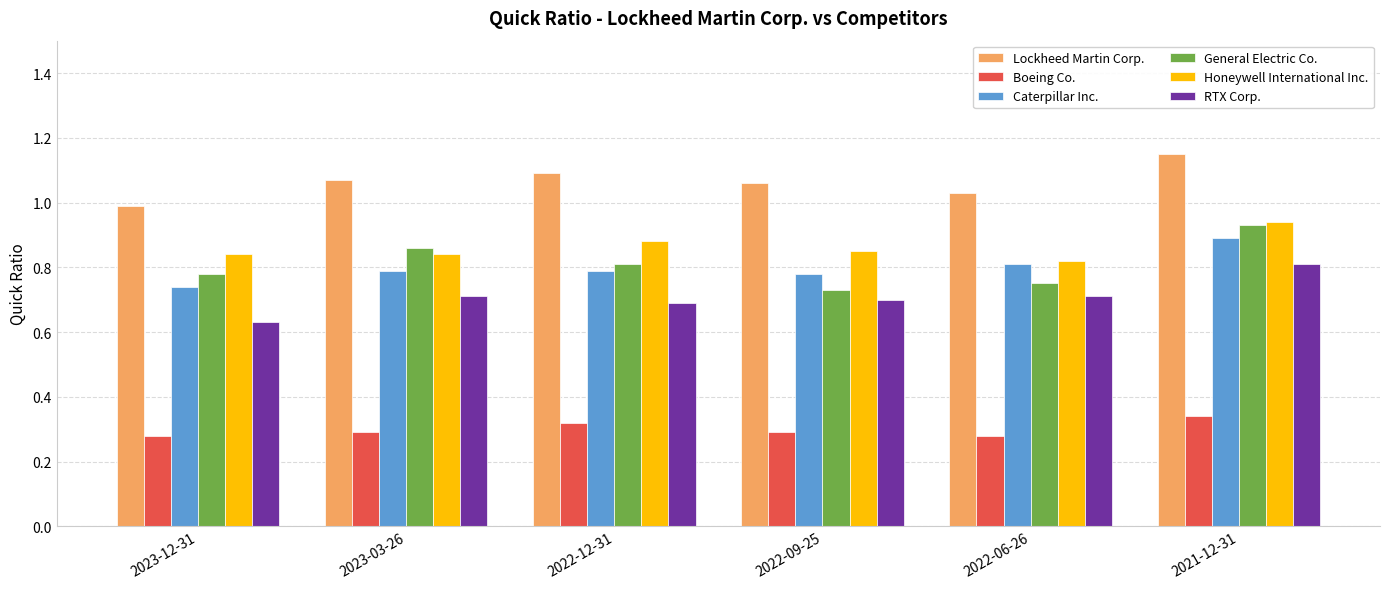

True or false: RTX Corp. has a value of 0.5 at 2021-12-31.

False